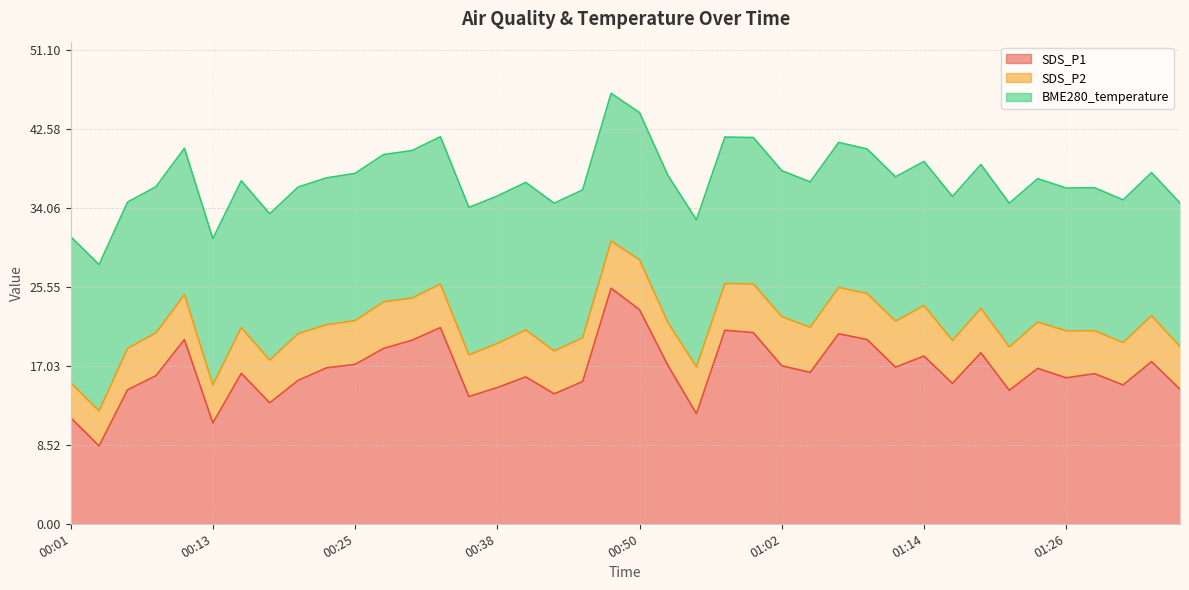

How many lines are shown in the chart?

3